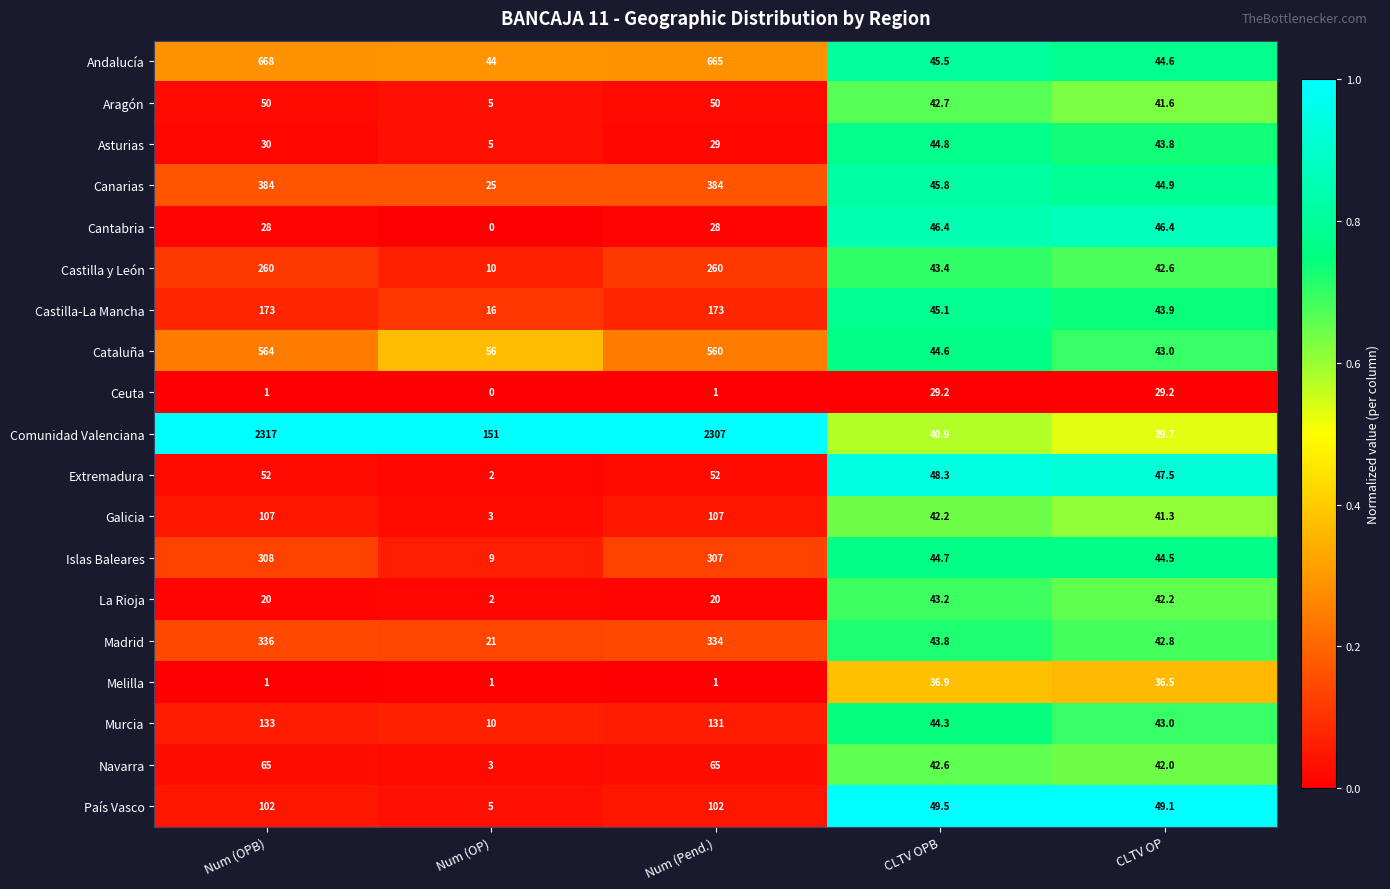

At how many categories does at least one series exceed 0?

5